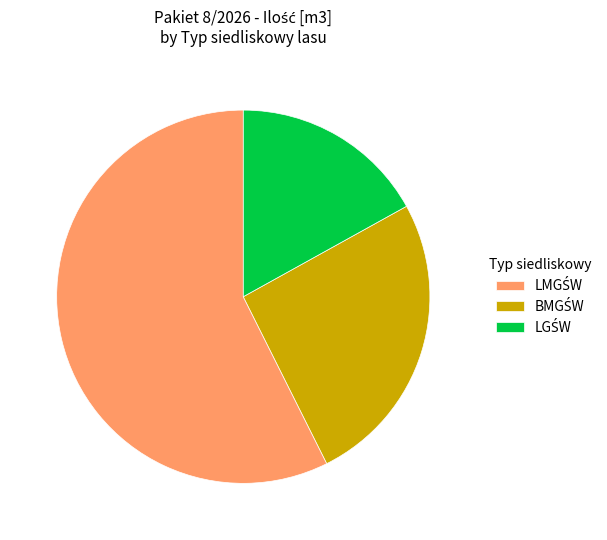

Is there any slice that represents more than half of the pie?

Yes